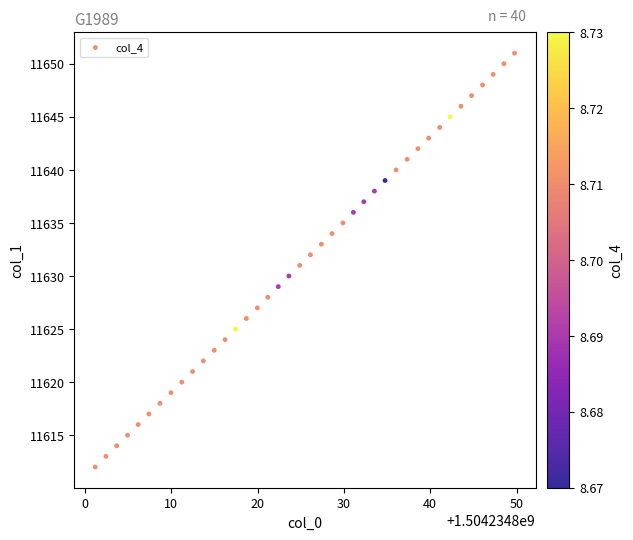

What is the range of Y values (max minus min)?

39